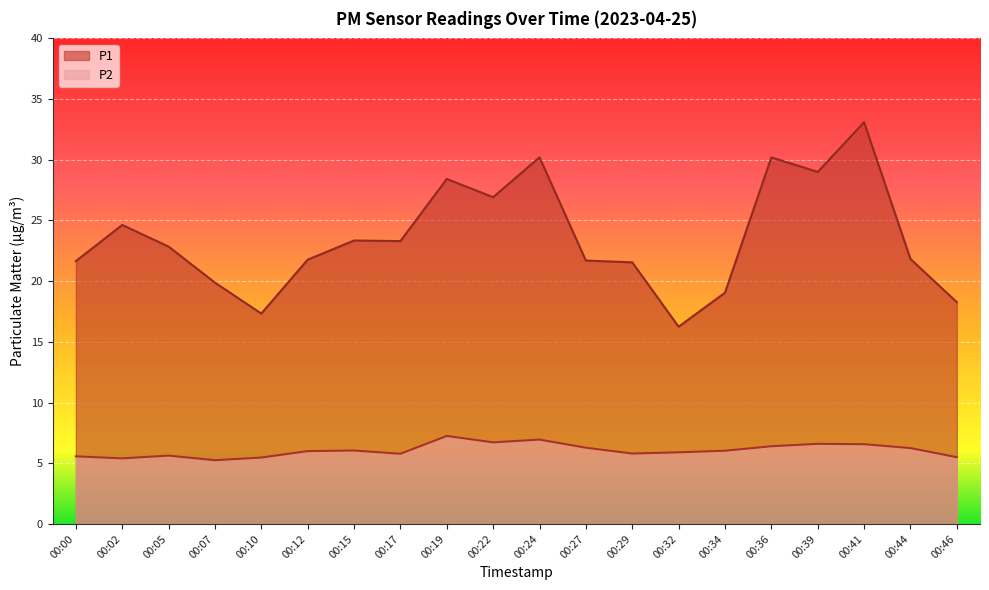

Reading left to right, what are all the values shown in this chart?

P1: 00:00=21.6	00:02=24.6	00:05=22.9	00:07=19.9	00:10=17.3	00:12=21.8	00:15=23.4	00:17=23.3	00:19=28.4	00:22=26.9	00:24=30.2	00:27=21.7	00:29=21.6	00:32=16.2	00:34=19.1	00:36=30.2	00:39=29.0	00:41=33.1	00:44=21.8	00:46=18.3
P2: 00:00=5.6	00:02=5.4	00:05=5.6	00:07=5.2	00:10=5.5	00:12=6.0	00:15=6.0	00:17=5.8	00:19=7.2	00:22=6.7	00:24=7.0	00:27=6.3	00:29=5.8	00:32=5.9	00:34=6.0	00:36=6.4	00:39=6.6	00:41=6.6	00:44=6.2	00:46=5.5